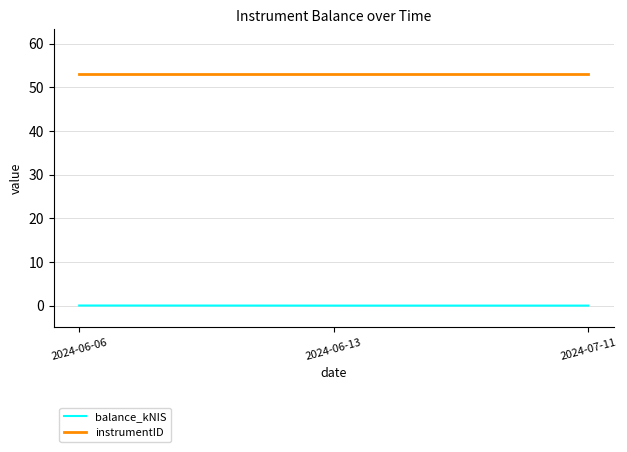

What is the highest value of the instrumentID series?

53.0